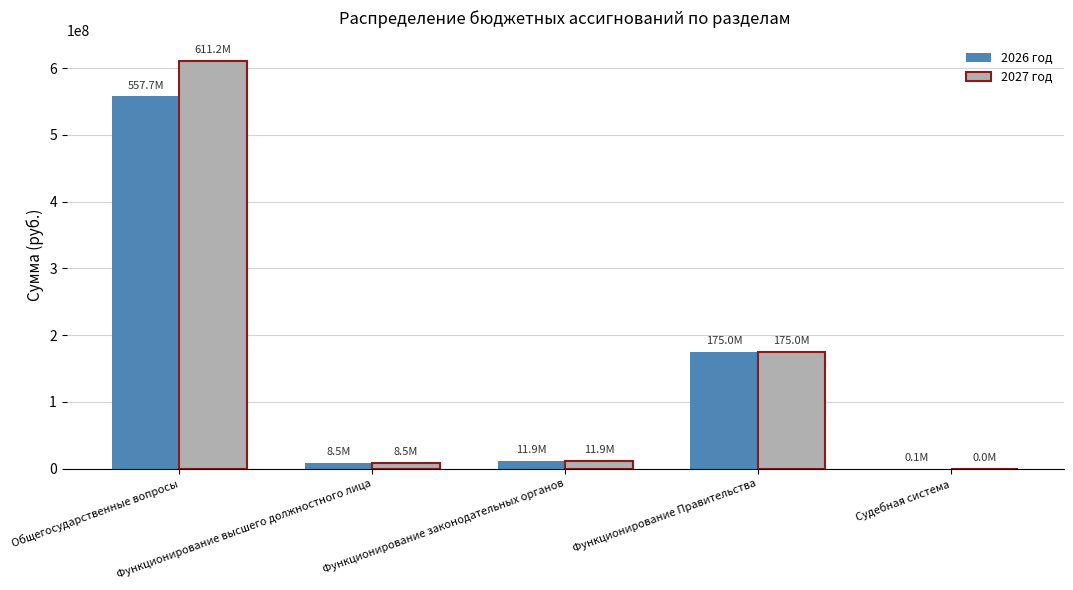

True or false: 2027 год has a value of 611181702.7 at Общегосударственные вопросы.

True